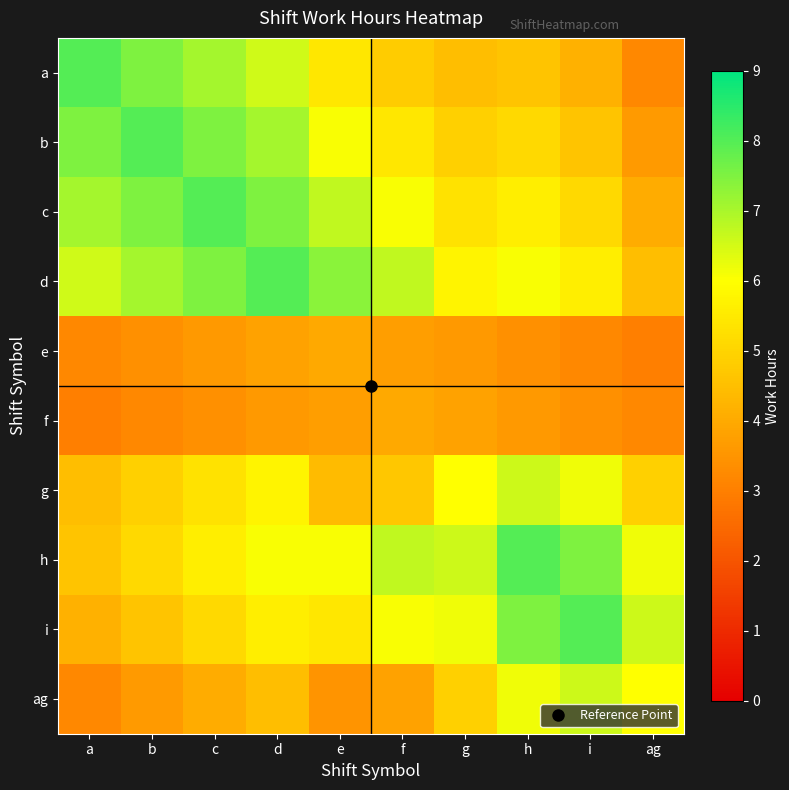

Which category has the lowest value across all series?

ag